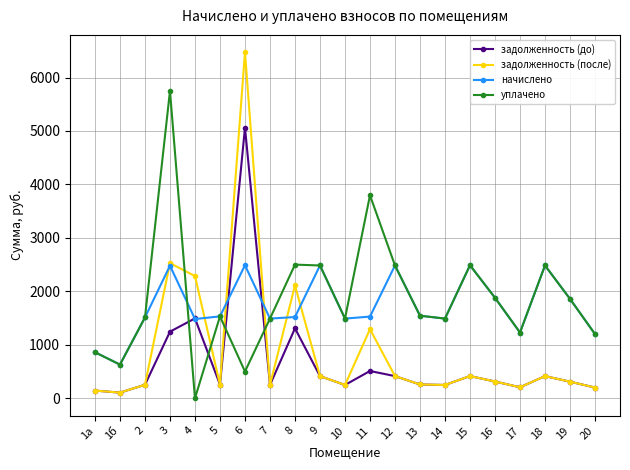

Which series has the widest spread of values?

задолженность (после)